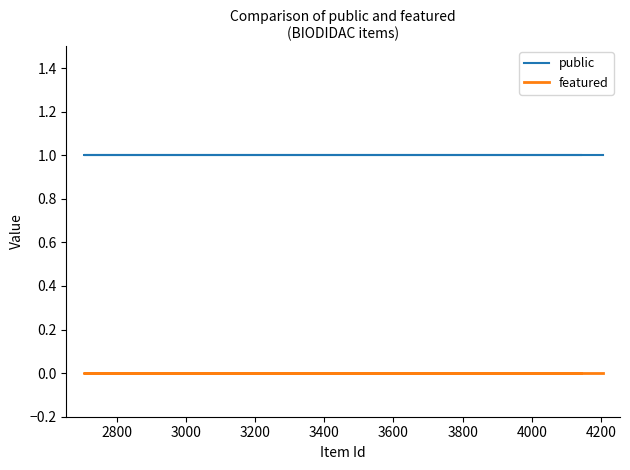

What is the value of the public point at the 1st from the left?

1